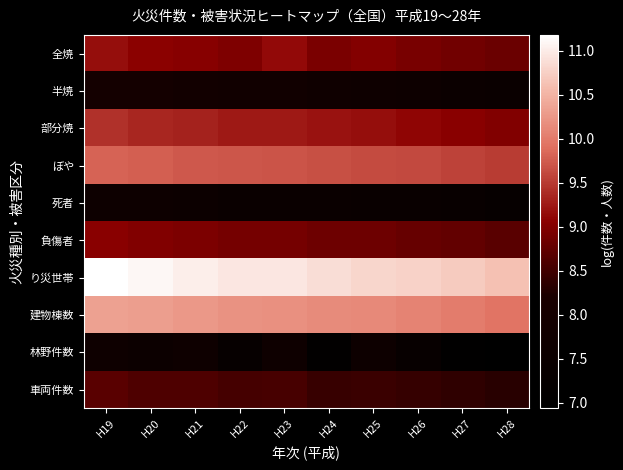

Which series has the largest total across all categories?

り災世帯